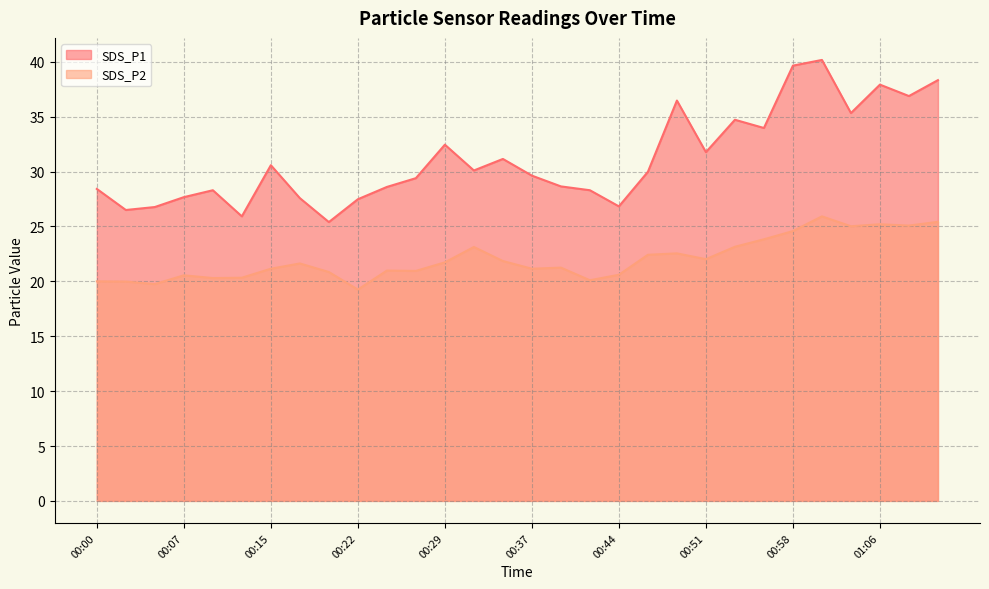

What is the sum of the SDS_P1 values at 01:01 and 00:29?

72.6